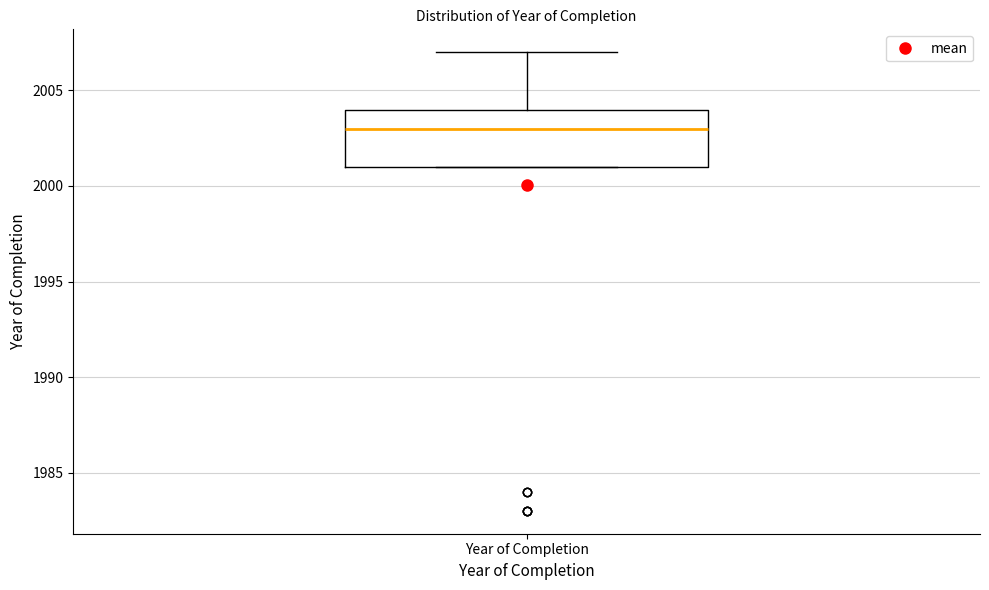

Transcribe this box plot: give where the median line is, the range the box spans, and where the two whiskers end, as read against the y-axis. The values are not printed on the chart, so give them approximately, as read against the axis.

median 2003, box 2001 to 2004, whiskers 2001 to 2007